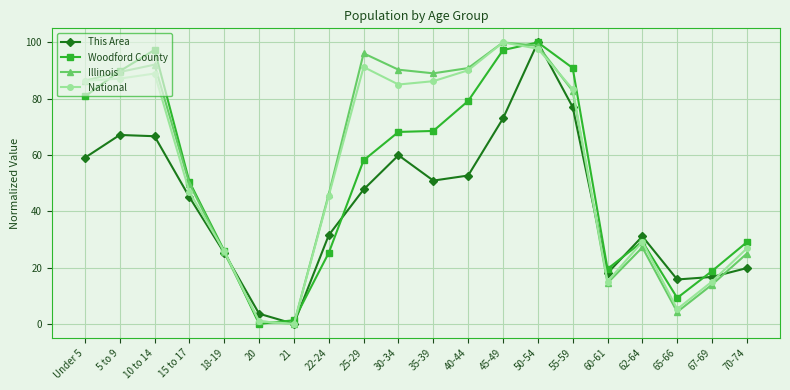

At 25-29, list the series in order from smallest to largest.

This Area, Woodford County, National, Illinois